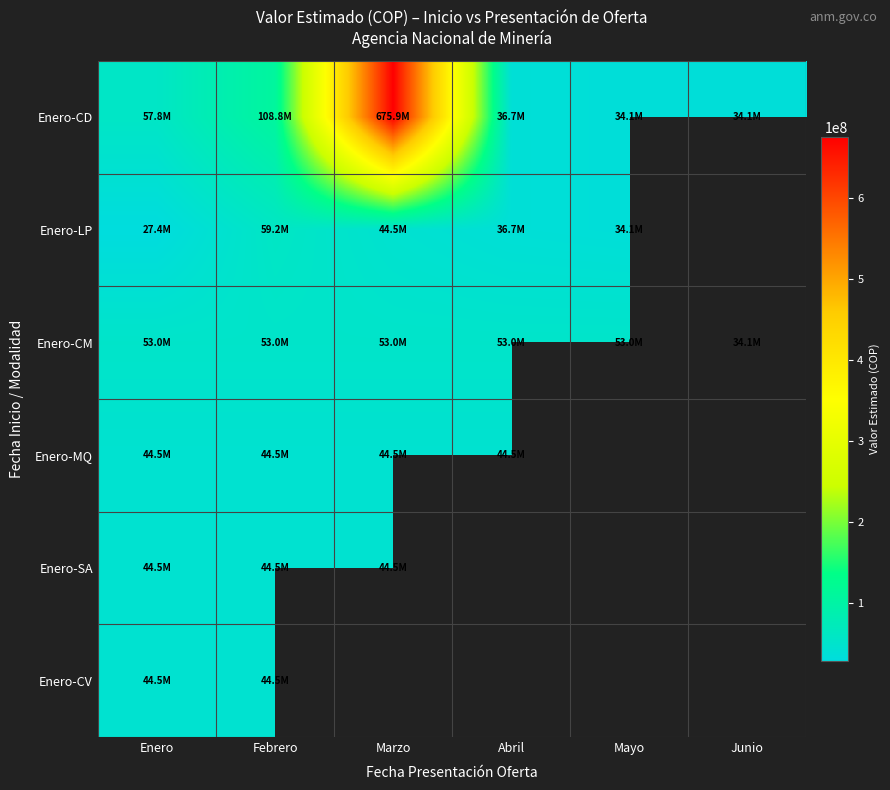

True or false: Enero-LP has a value of 36730174.0 at Abril.

True